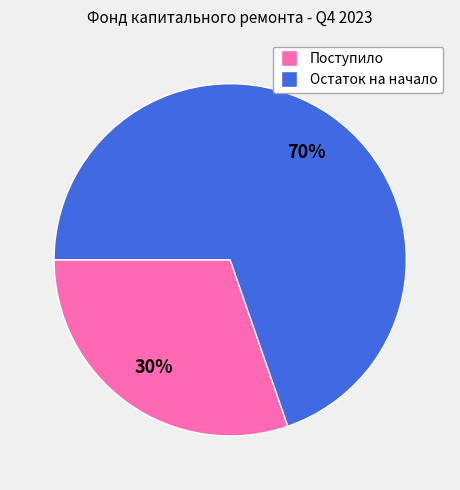

How many segments does this pie chart have?

2